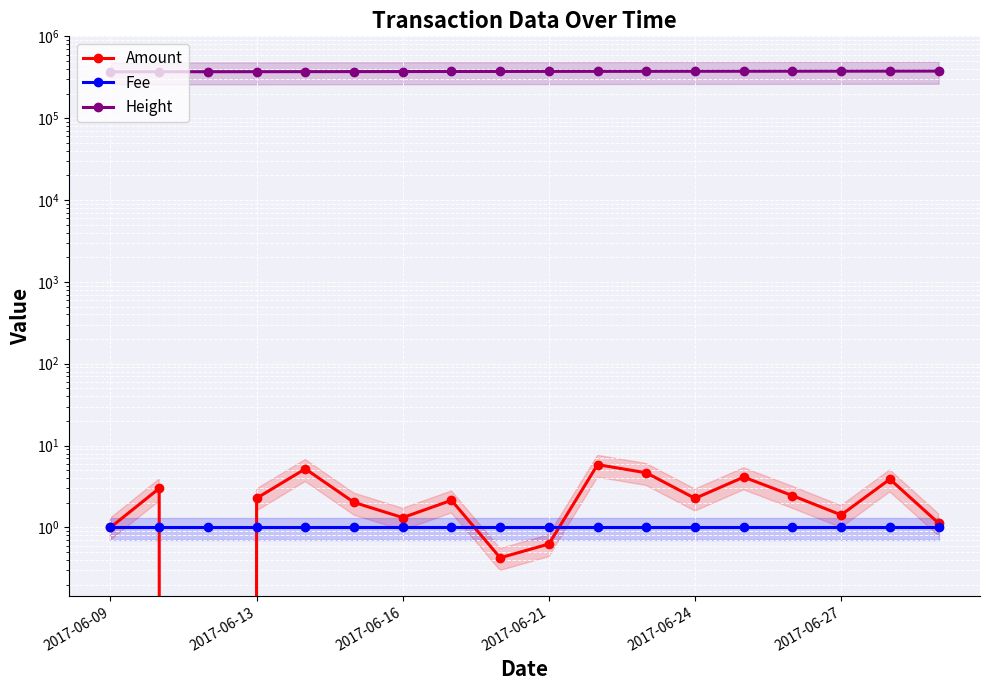

How many data points in Height are above 373302?

8